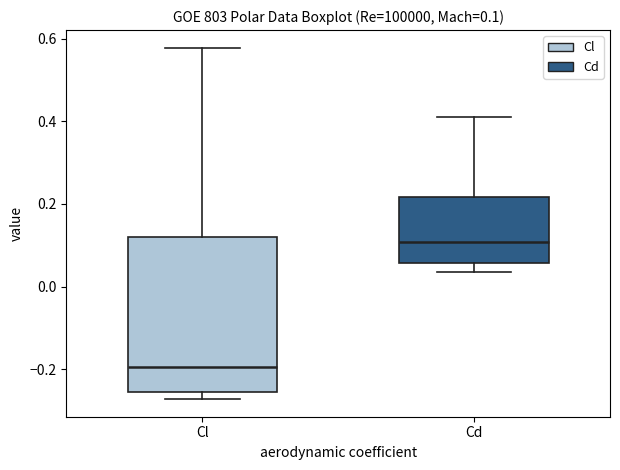

Which box has the lowest median line?

Cl